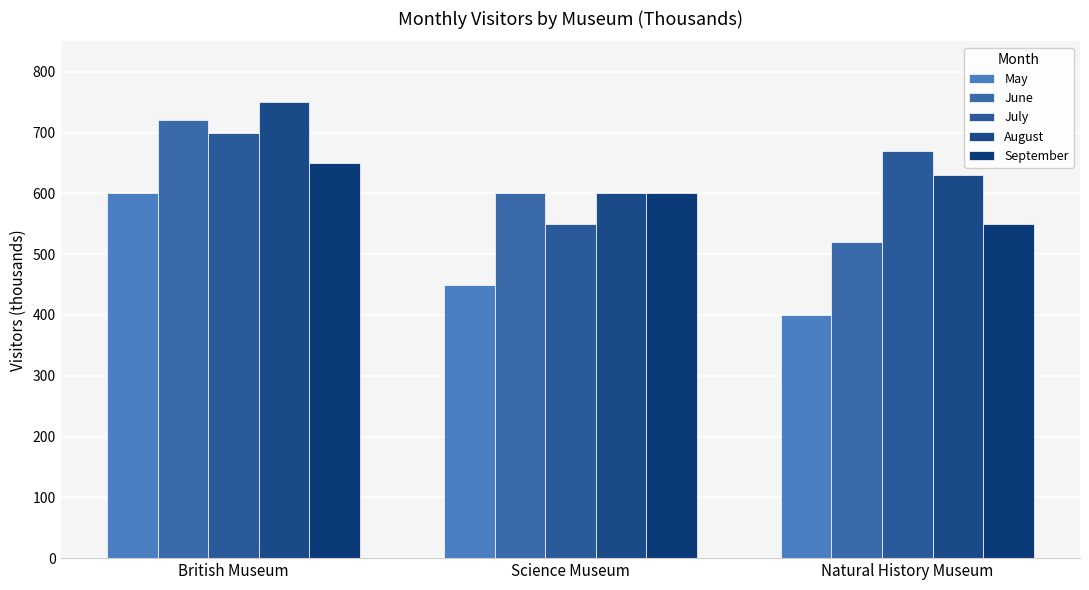

Is it true that June equals 520 at Natural History Museum?

True